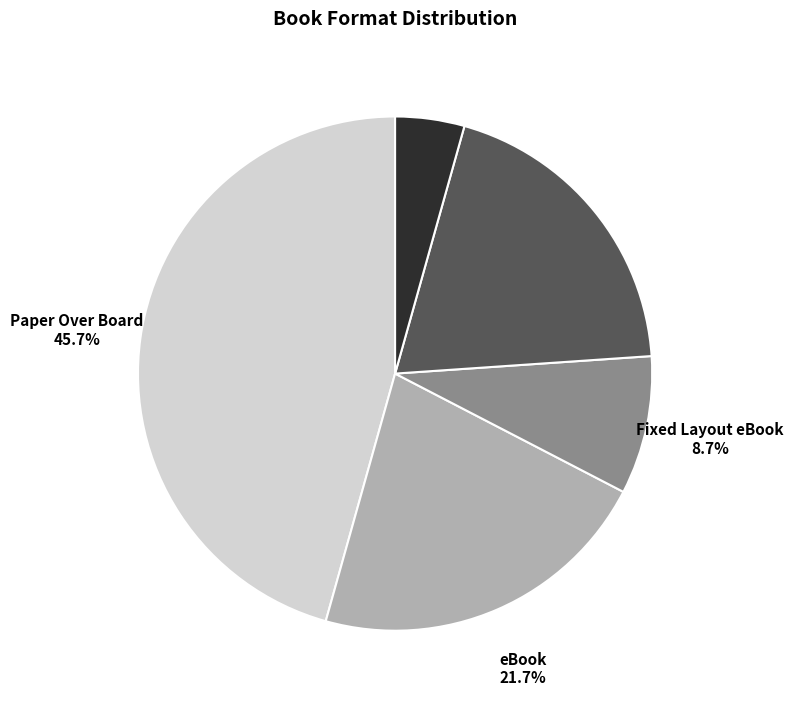

Is Fixed Layout eBook the majority of the pie?

No